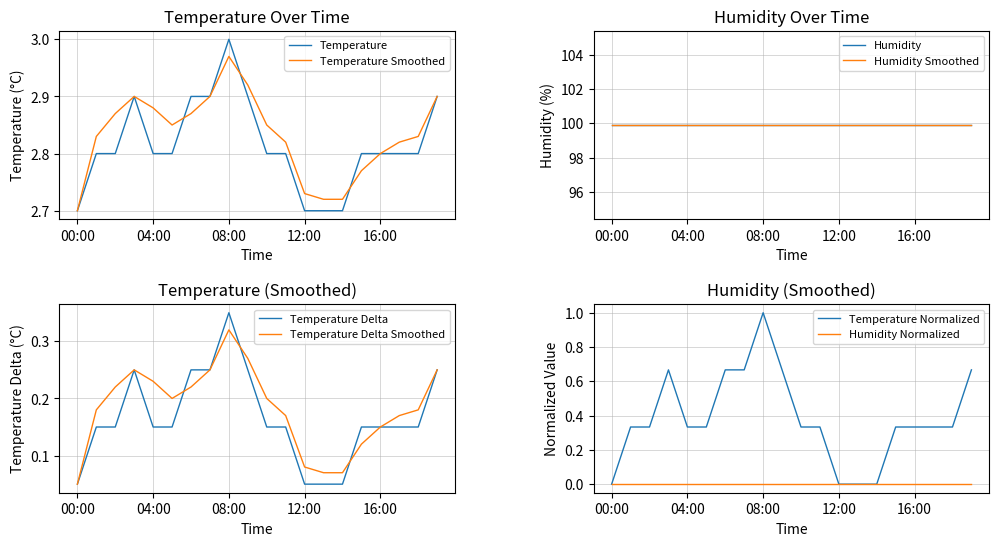

Is it true that Temperature equals 2.8 at 16:00?

True